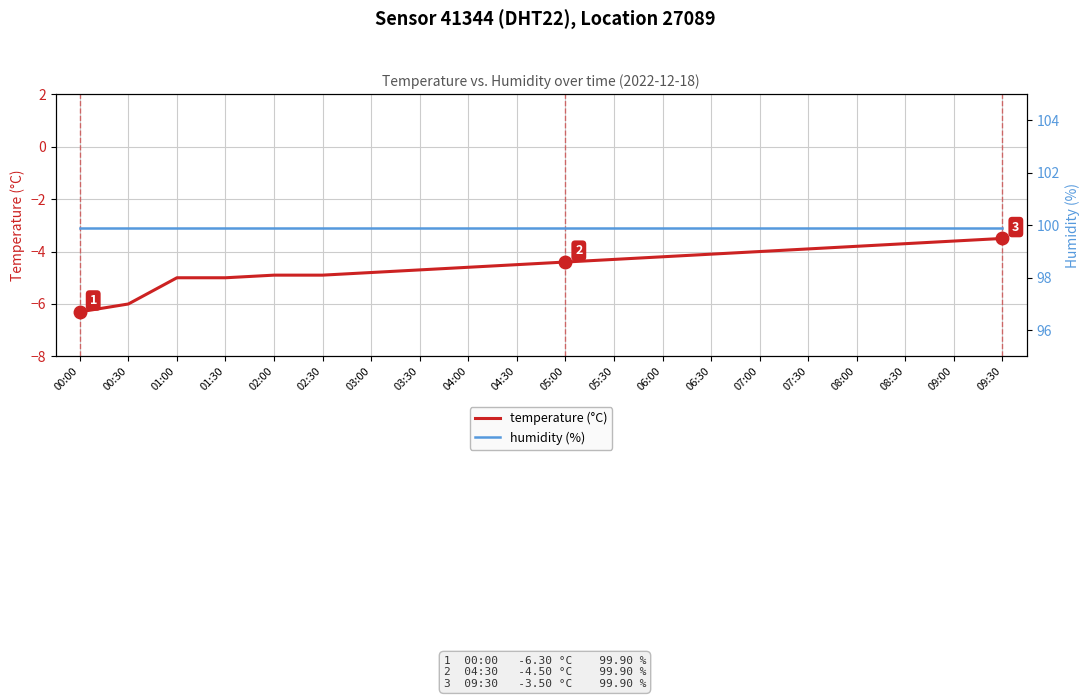

At how many categories does at least one series exceed 24?

20